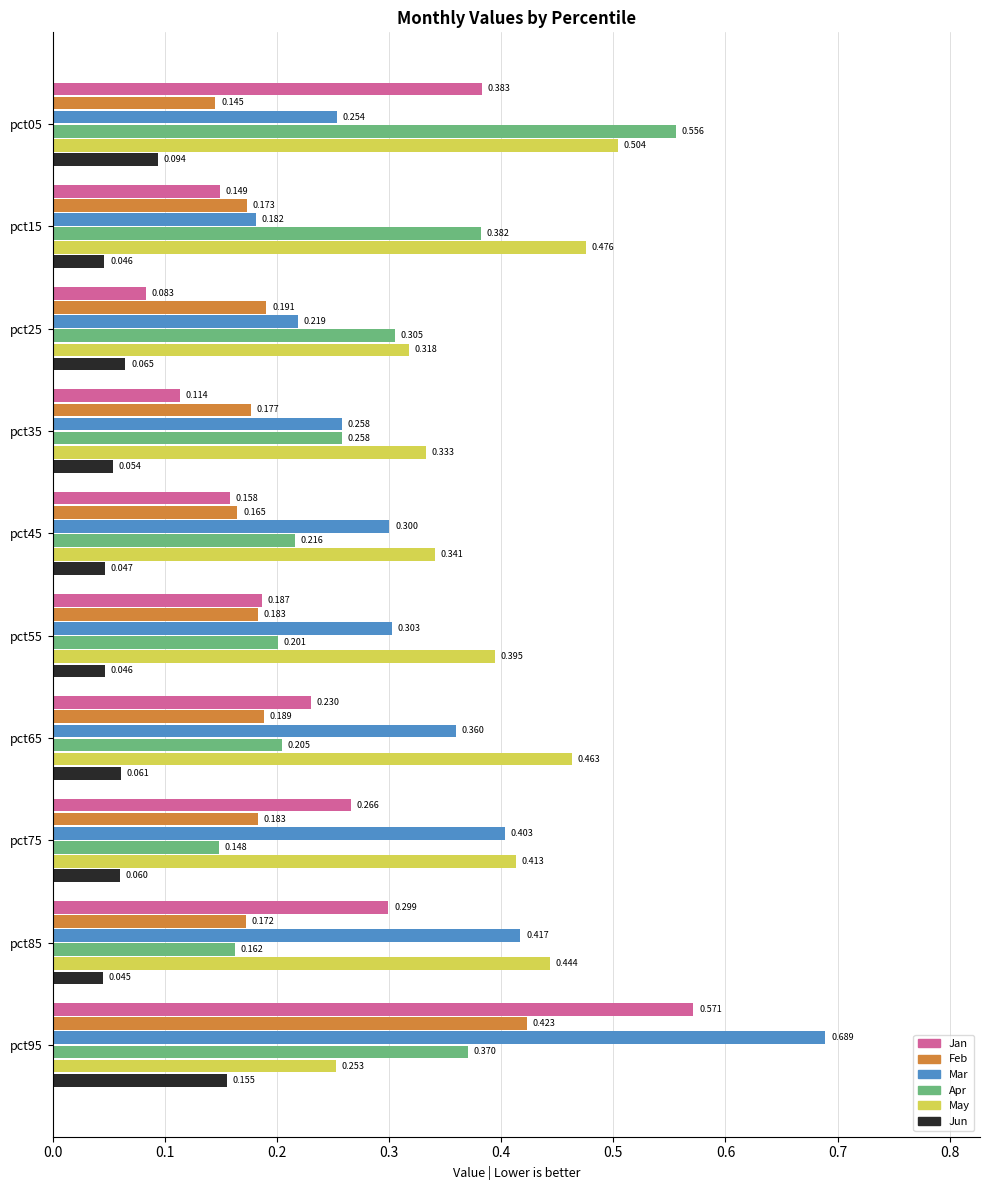

Rank the series by their maximum value, from highest to lowest.

Mar, Jan, Apr, May, Feb, Jun